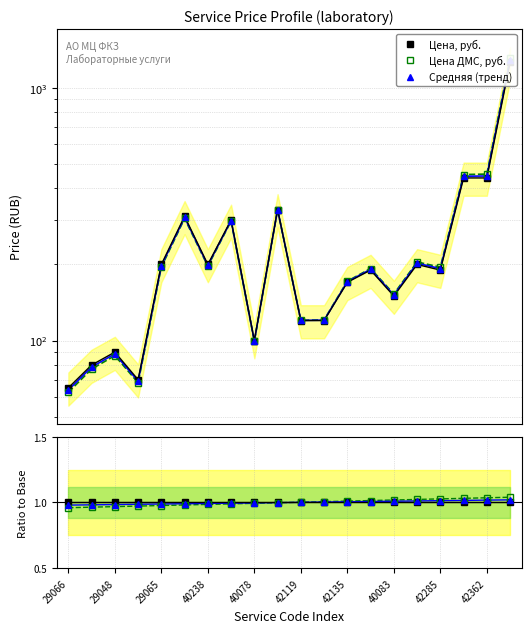

What is the difference between the maximum and minimum values in the Цена, руб. series?

1195.0